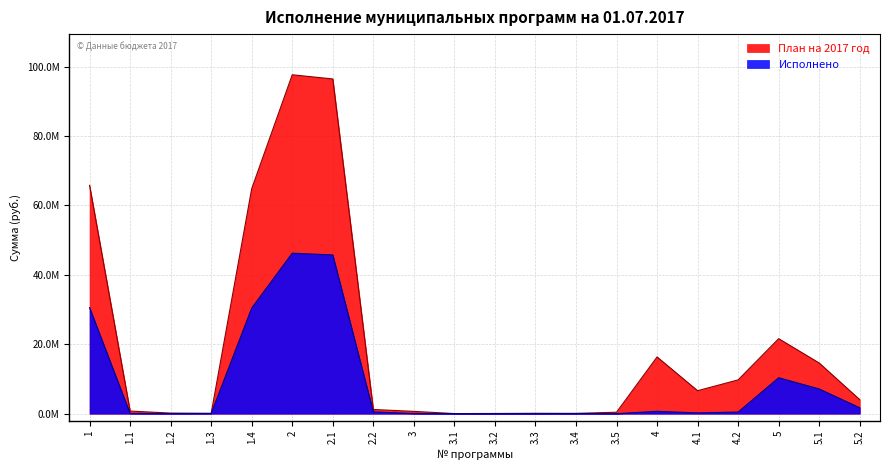

Does the chart have visible grid lines?

Yes